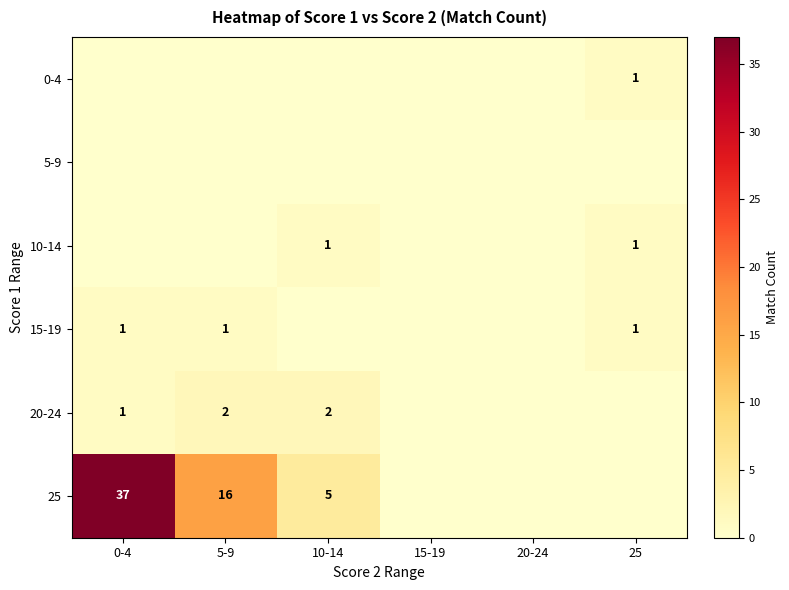

The 0-4 series shows 0 at 20-24. True or false?

True